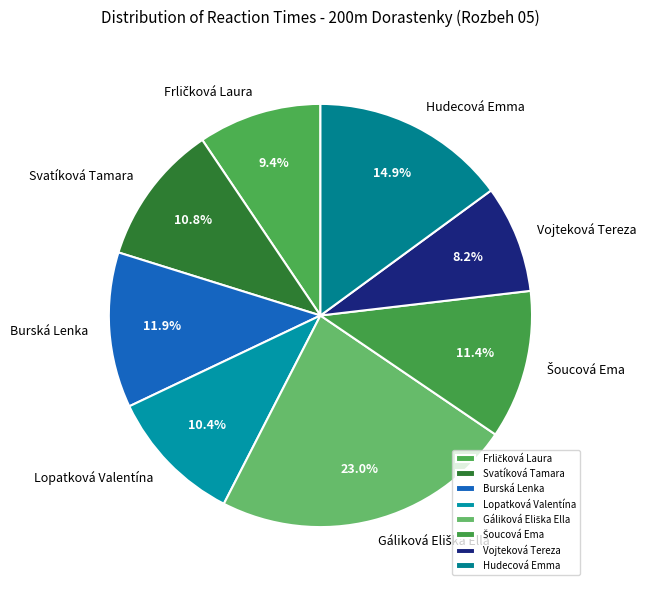

Is Hudecová Emma the majority of the pie?

No